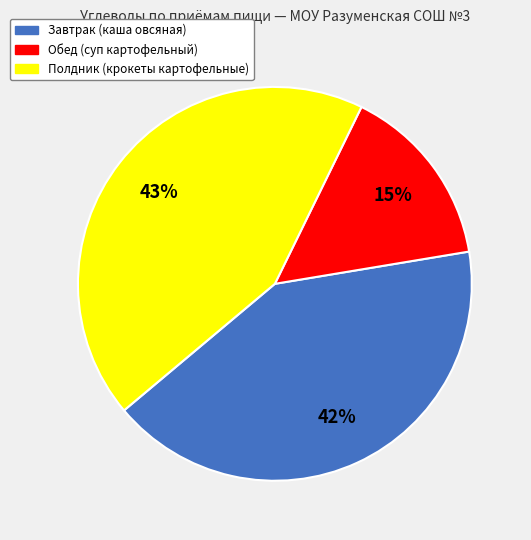

Count the number of slices in the pie.

3